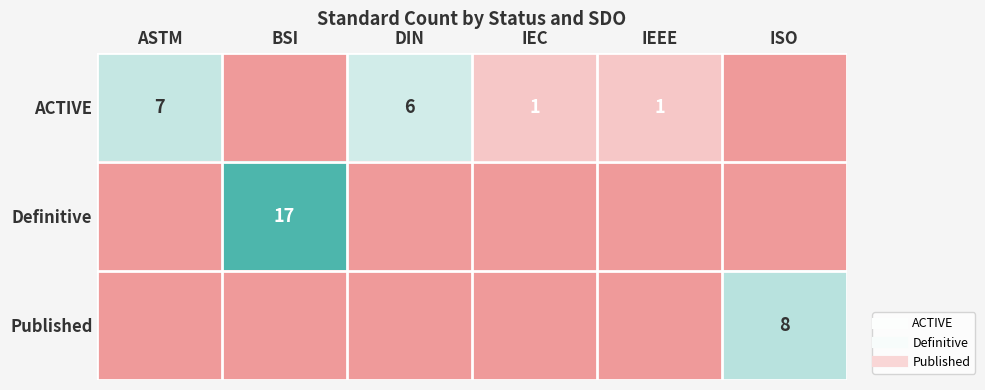

At DIN, list the series in order from smallest to largest.

Definitive, Published, ACTIVE